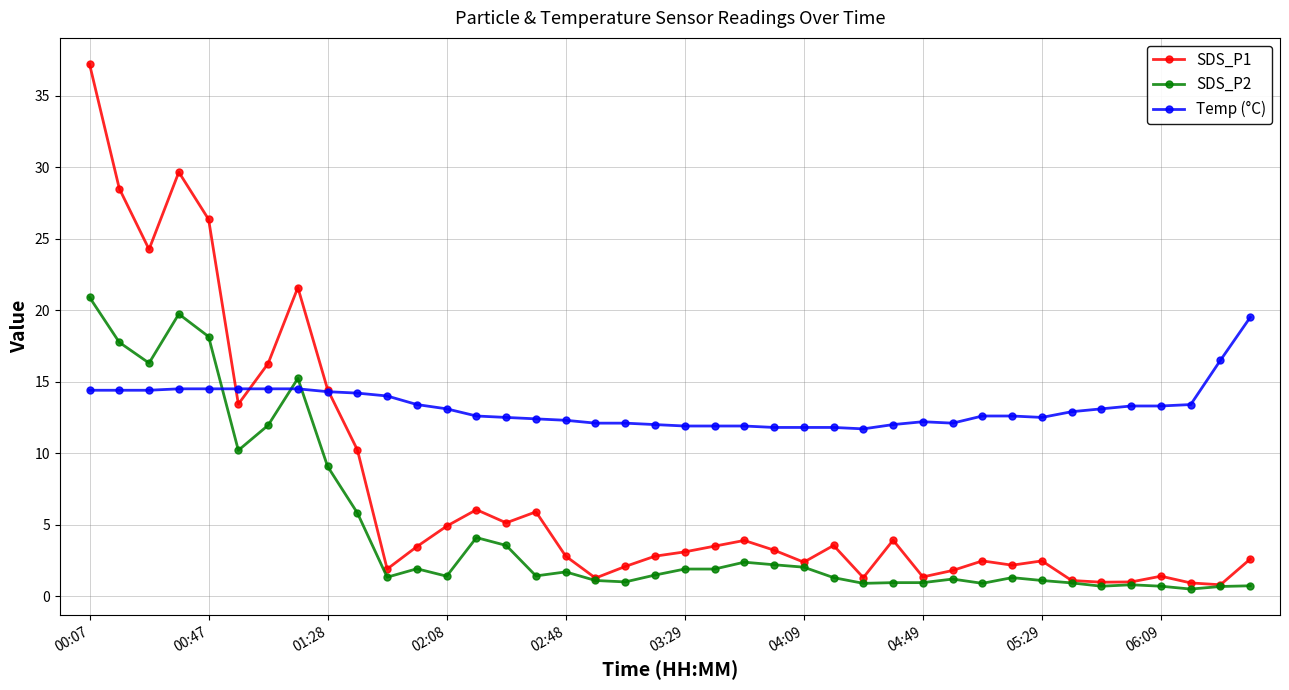

True or false: SDS_P1 has more than 2 points higher than both neighbors.

True